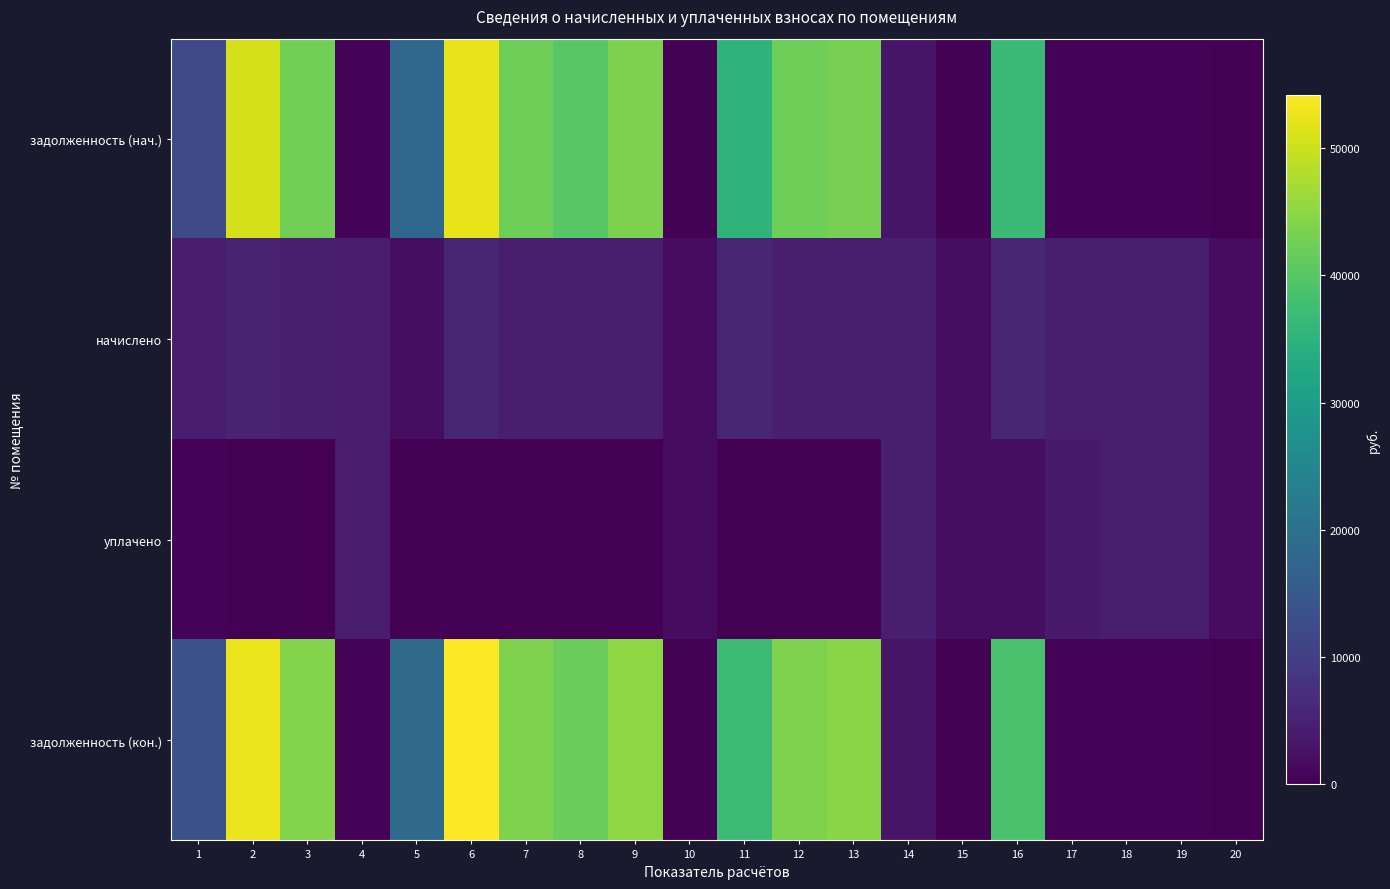

Rank the series by their maximum value, from highest to lowest.

задолженность (кон.), задолженность (нач.), начислено, уплачено